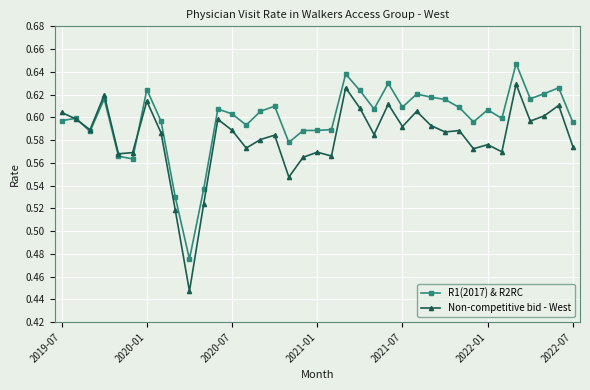

How many Non-competitive bid - West values are between 0 and 1?

37